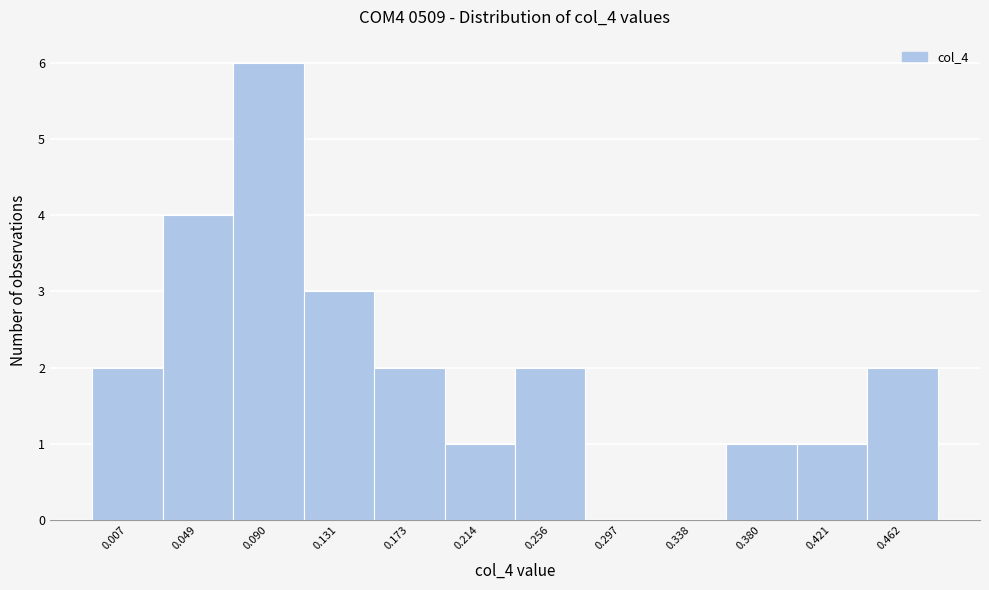

Reading right to left, extract all data points from this chart.

0.462=2	0.421=1	0.380=1	0.338=0	0.297=0	0.256=2	0.214=1	0.173=2	0.131=3	0.090=6	0.049=4	0.007=2